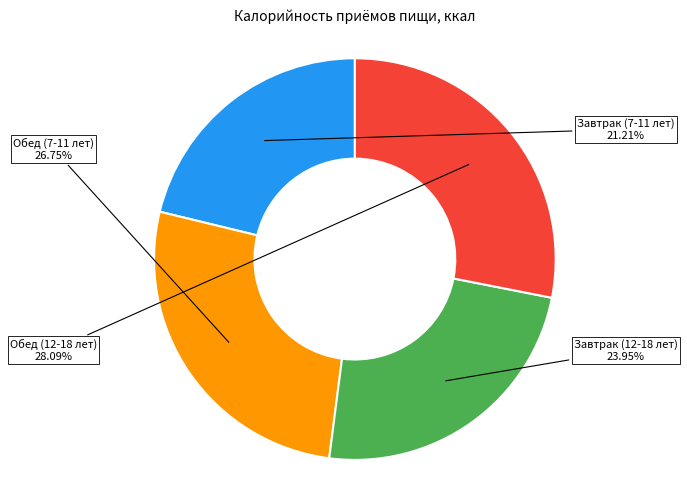

Is there a majority slice in this chart?

No